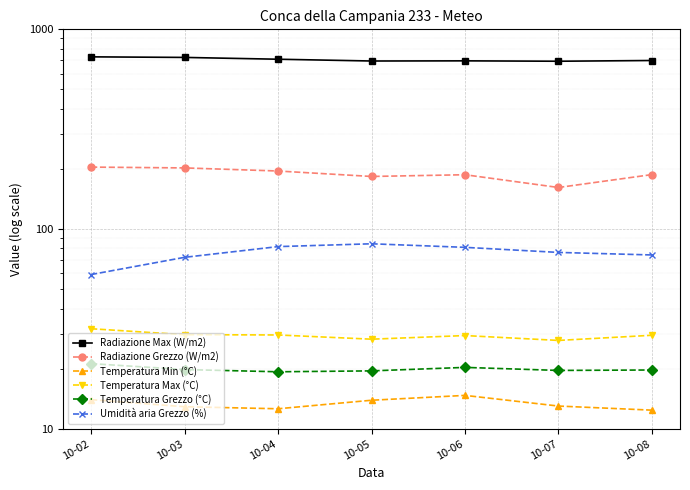

How many lines are shown in the chart?

6